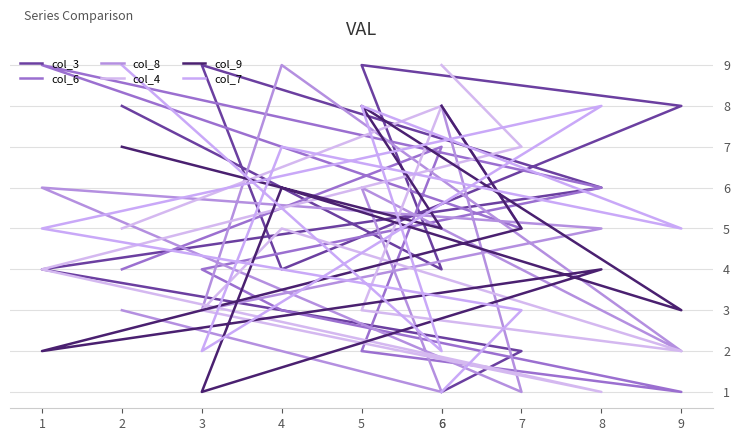

What is the value of the col_7 point at the 1st from the left?

9